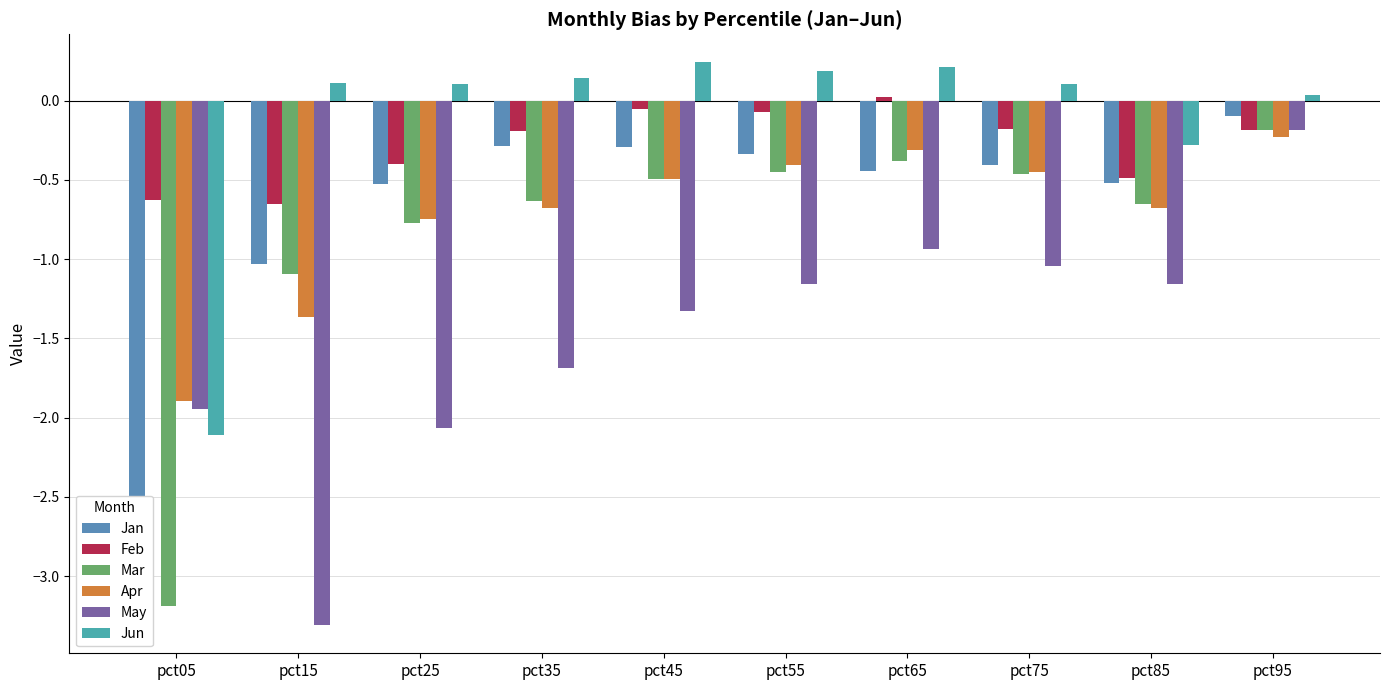

Reading left to right, extract all data points from this chart.

Jan: -2.6	-1.0	-0.5	-0.3	-0.3	-0.3	-0.4	-0.4	-0.5	-0.1
Feb: -0.6	-0.7	-0.4	-0.2	-0.1	-0.1	0.0	-0.2	-0.5	-0.2
Mar: -3.2	-1.1	-0.8	-0.6	-0.5	-0.4	-0.4	-0.5	-0.6	-0.2
Apr: -1.9	-1.4	-0.7	-0.7	-0.5	-0.4	-0.3	-0.4	-0.7	-0.2
May: -1.9	-3.3	-2.1	-1.7	-1.3	-1.2	-0.9	-1.0	-1.2	-0.2
Jun: -2.1	0.1	0.1	0.1	0.2	0.2	0.2	0.1	-0.3	0.0